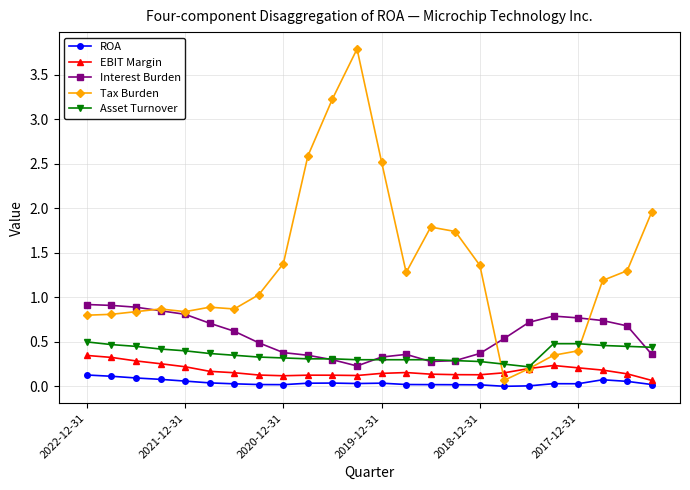

True or false: ROA and Interest Burden cross at least once.

False